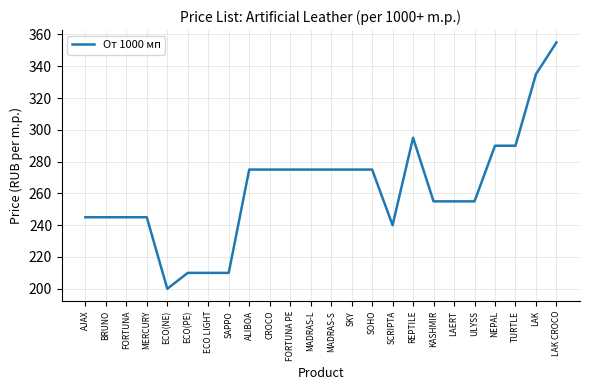

How many lines are shown in the chart?

1